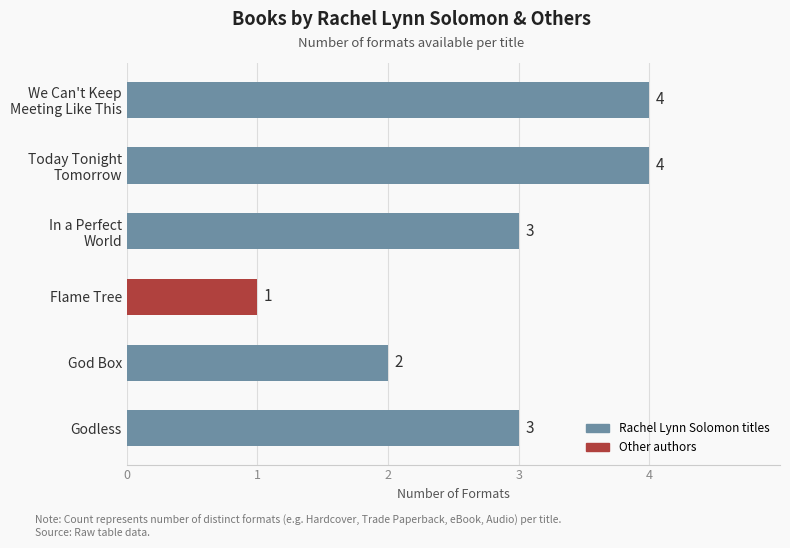

What is the label of the 2nd bar from the bottom?

God Box